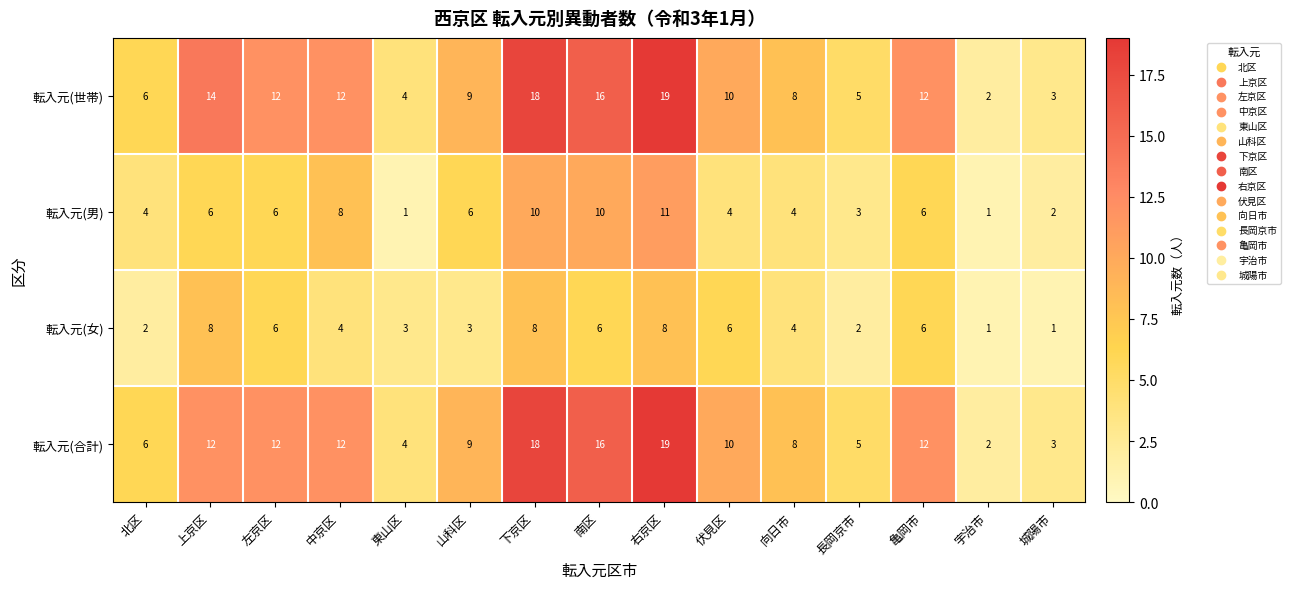

How many data points does each series have?

15